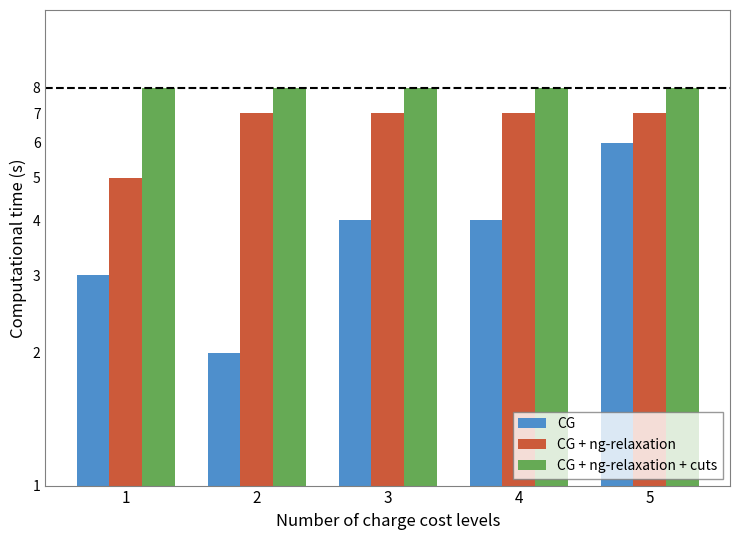

Reading right to left, extract all data points from this chart.

CG: 6	4	4	2	3
CG + ng-relaxation: 7	7	7	7	5
CG + ng-relaxation + cuts: 8	8	8	8	8